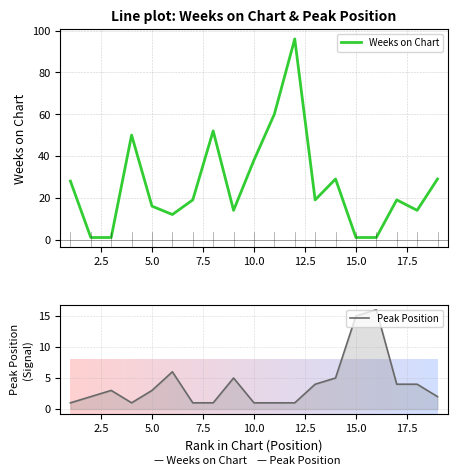

What is the minimum value shown in the chart?

1